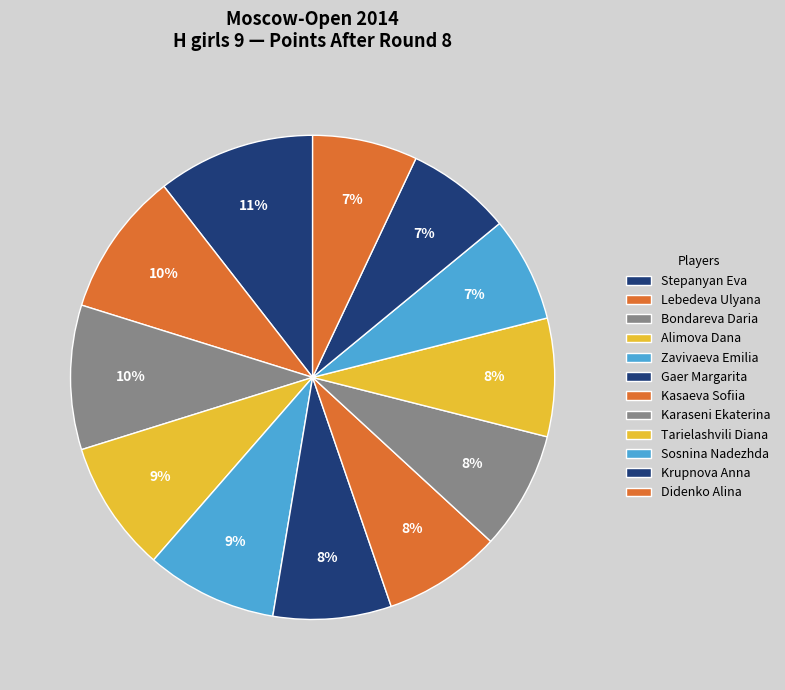

To the nearest percent, what is the combined percentage of Karaseni Ekaterina and Alimova Dana?

17%